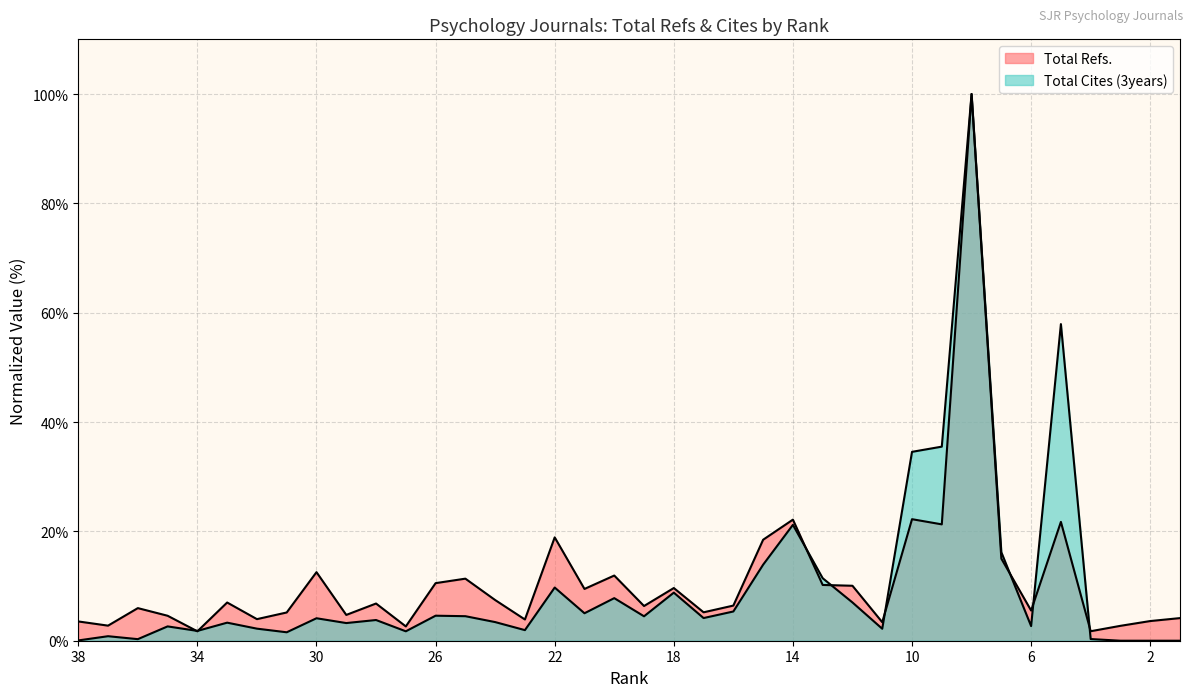

What is the value of the Total Cites (3years) (line) point at the 1st from the left?

0.1